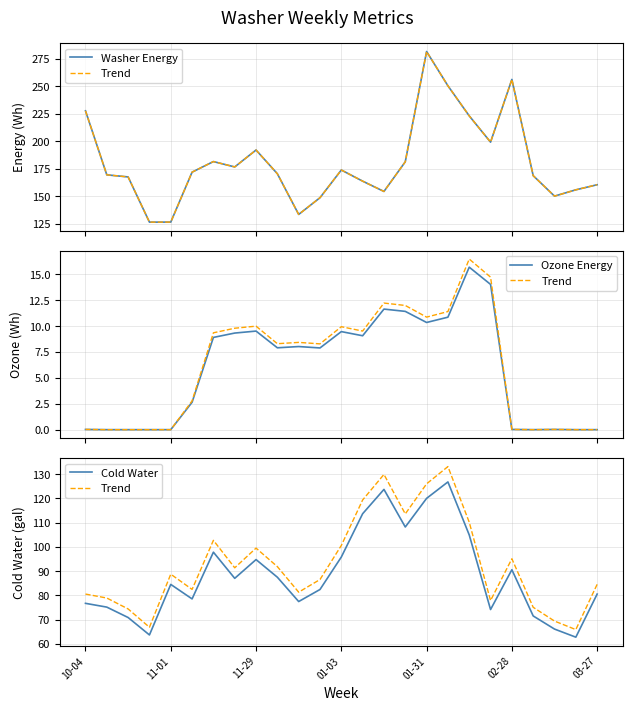

At which category is the sum across all series the highest?

01-31